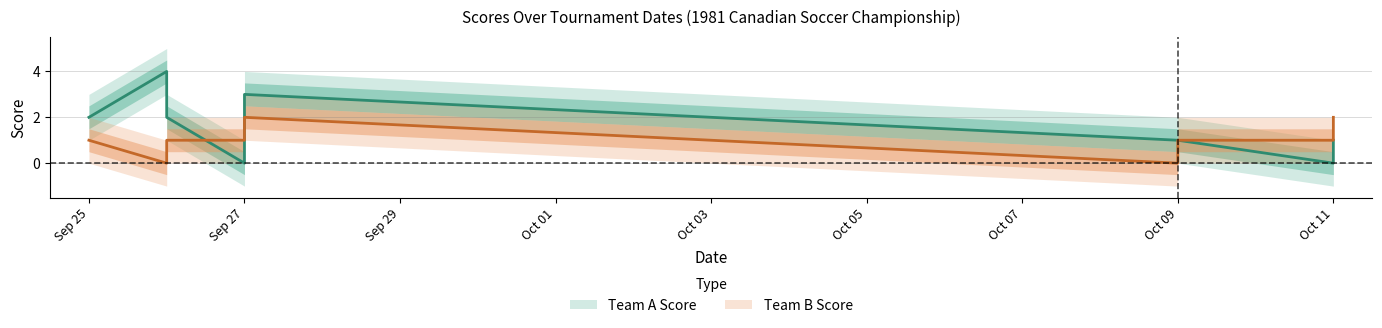

At which category does the chart reach its minimum across all series?

Sep 27